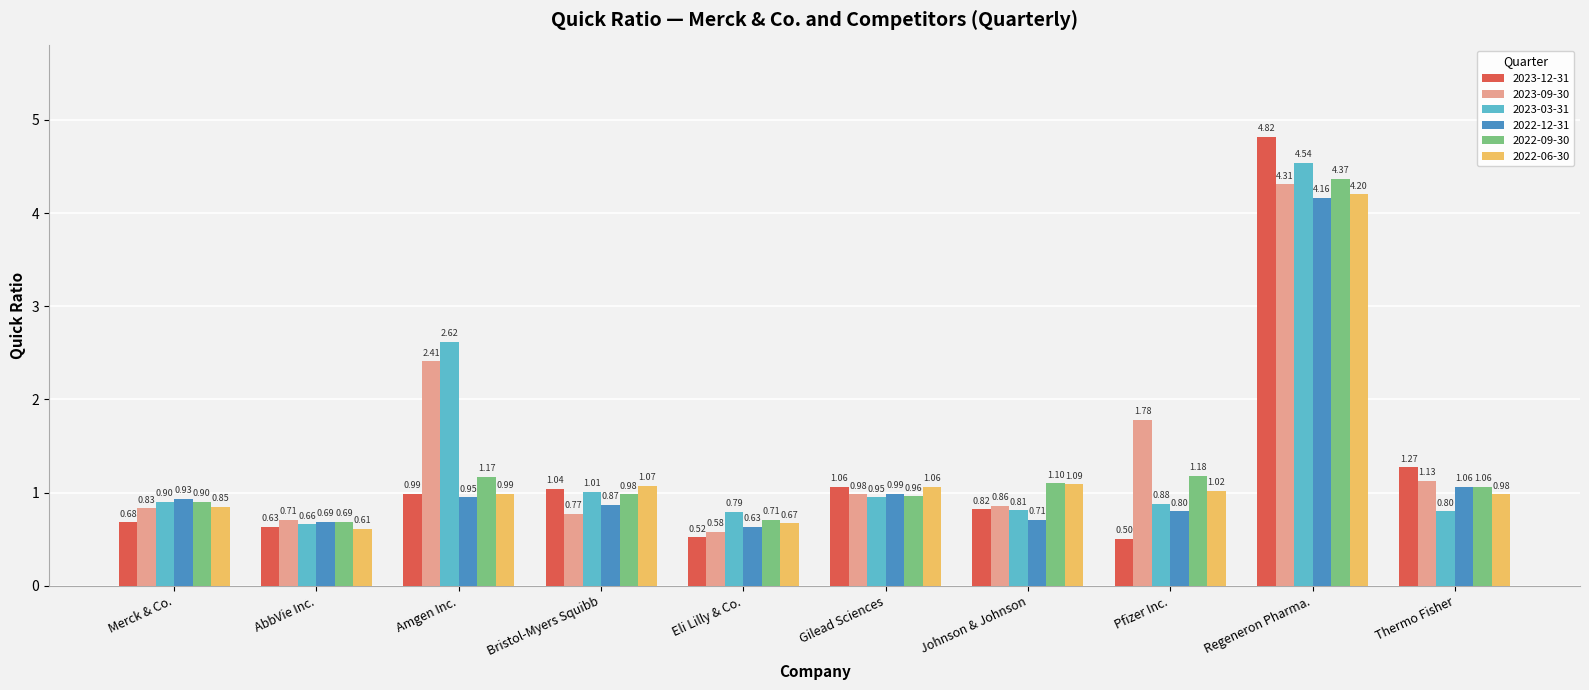

What is the label of the 4th bar from the right?

Johnson & Johnson